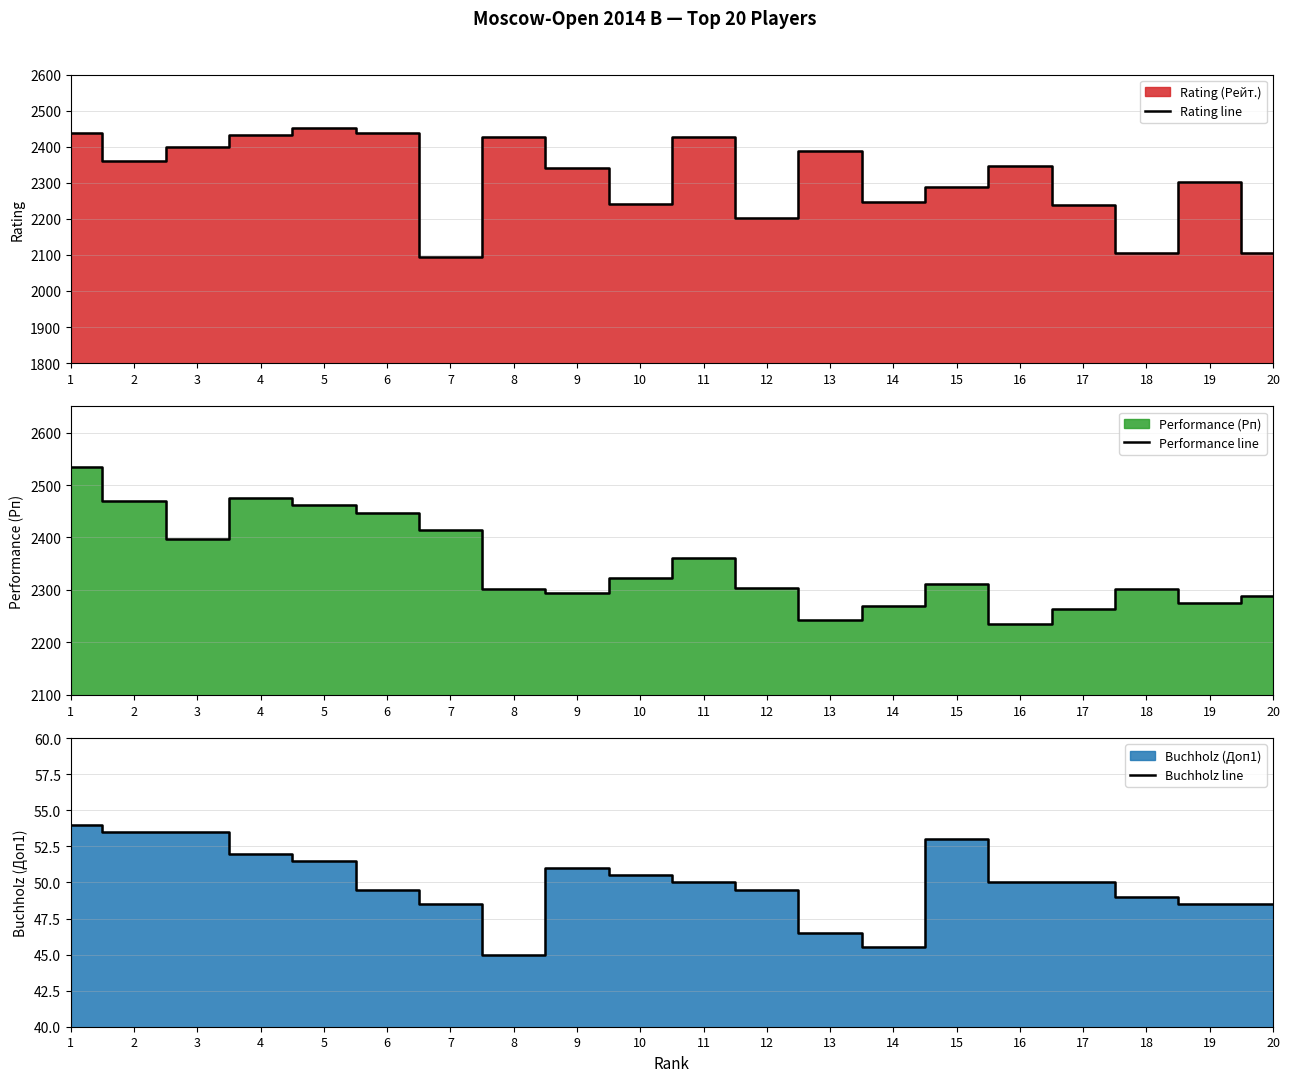

What is the value of the Rating line point at the 1st from the left?

2438.0